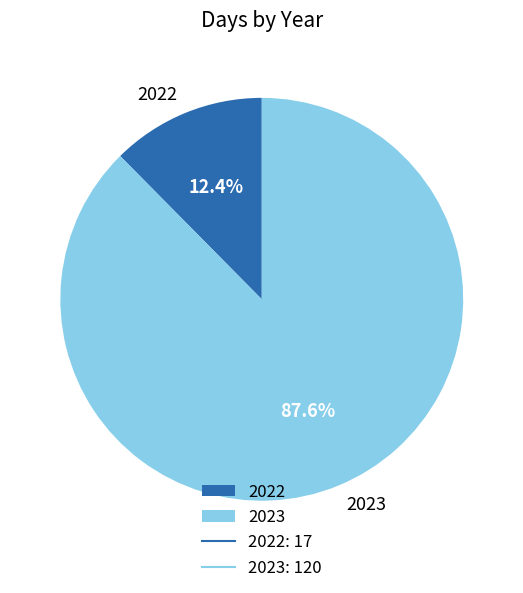

Which slice is the smallest?

2022